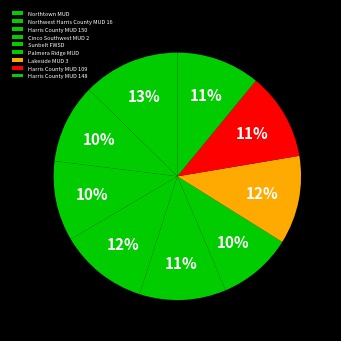

What is the largest slice in the pie chart?

Northtown MUD